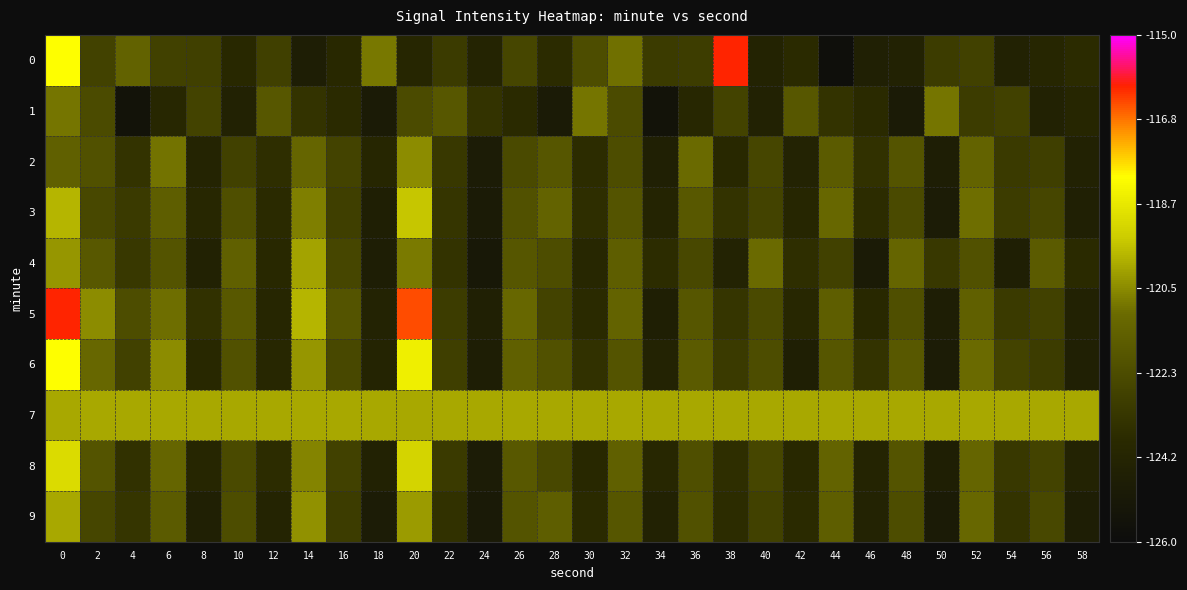

Which has a higher value, 22 or 42?

22